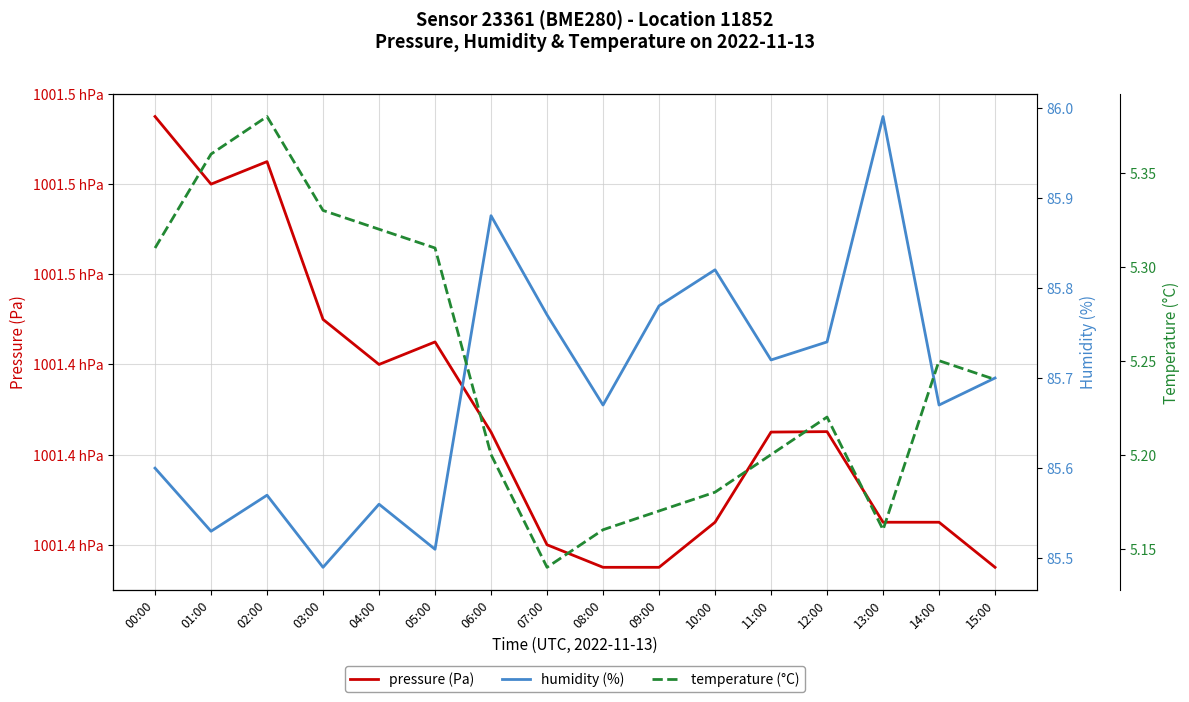

True or false: humidity (%) has a value of 85.5 at 01:00.

True